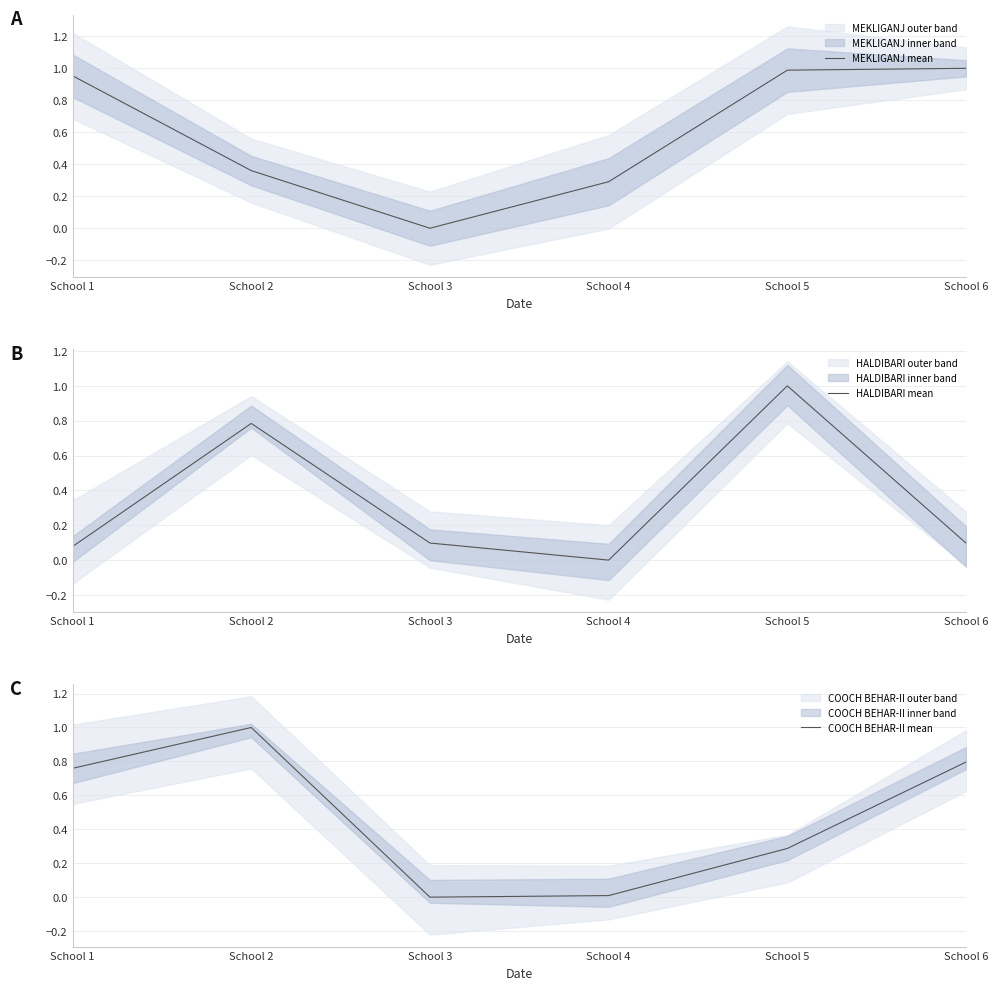

Where is the first local minimum for COOCH BEHAR-II mean?

School 3